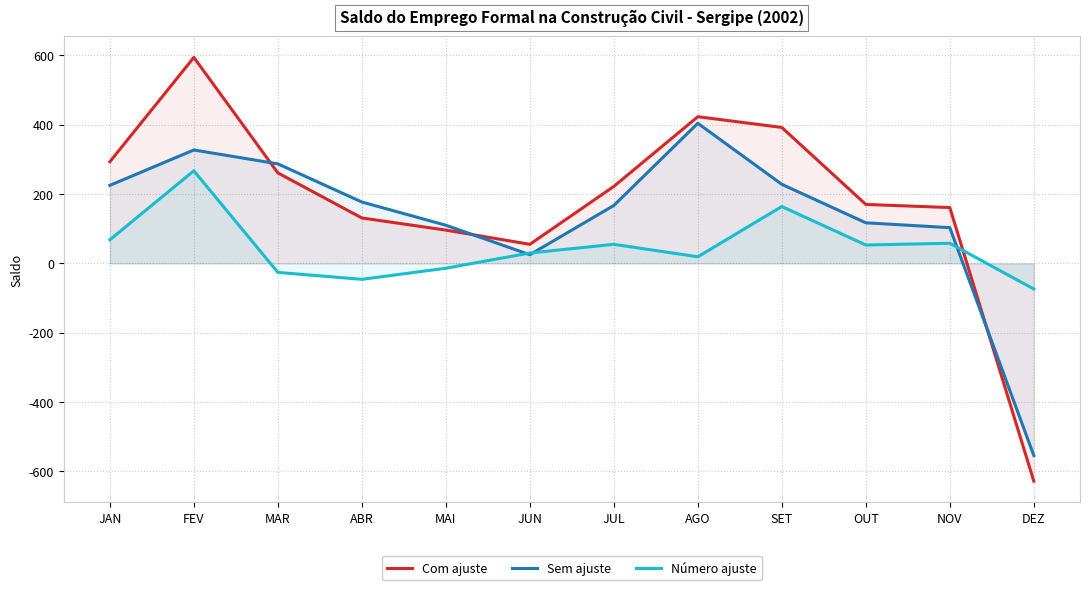

Which series has the widest spread of values?

Com ajuste